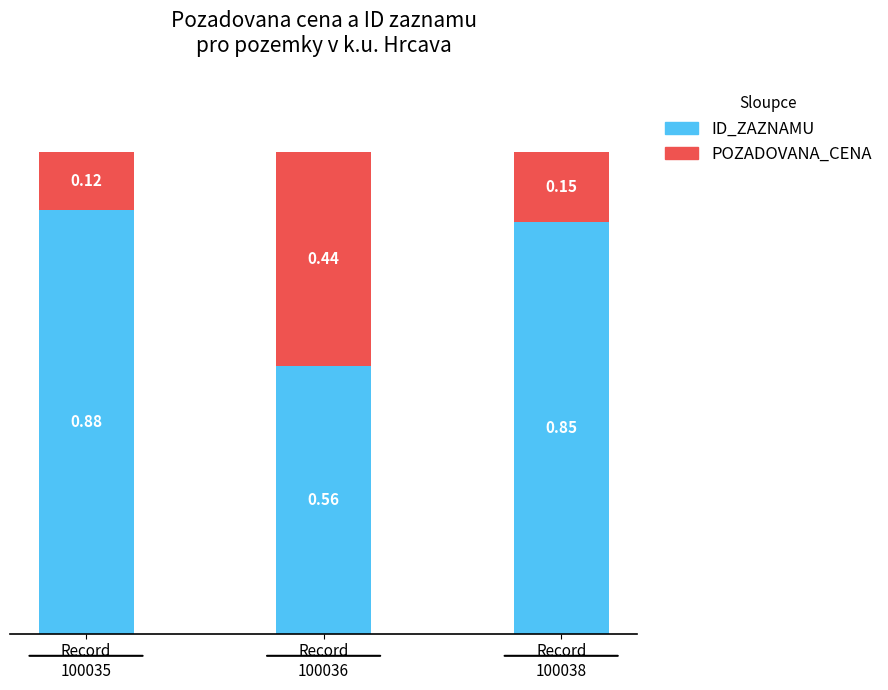

What is the difference between the second highest and minimum values in the ID_ZAZNAMU series?

0.3